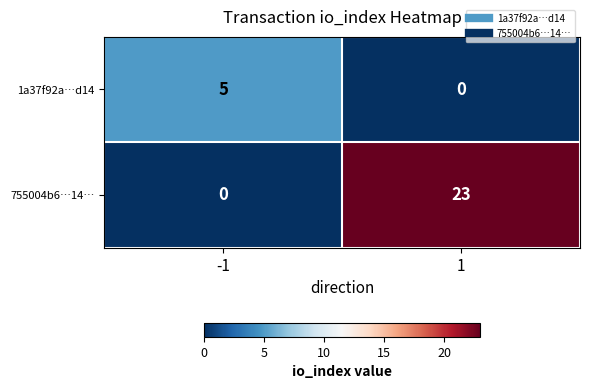

Reading left to right, transcribe all the data shown in this chart.

1a37f92a…d14: -1=5	1=0
755004b6…14…: -1=0	1=23